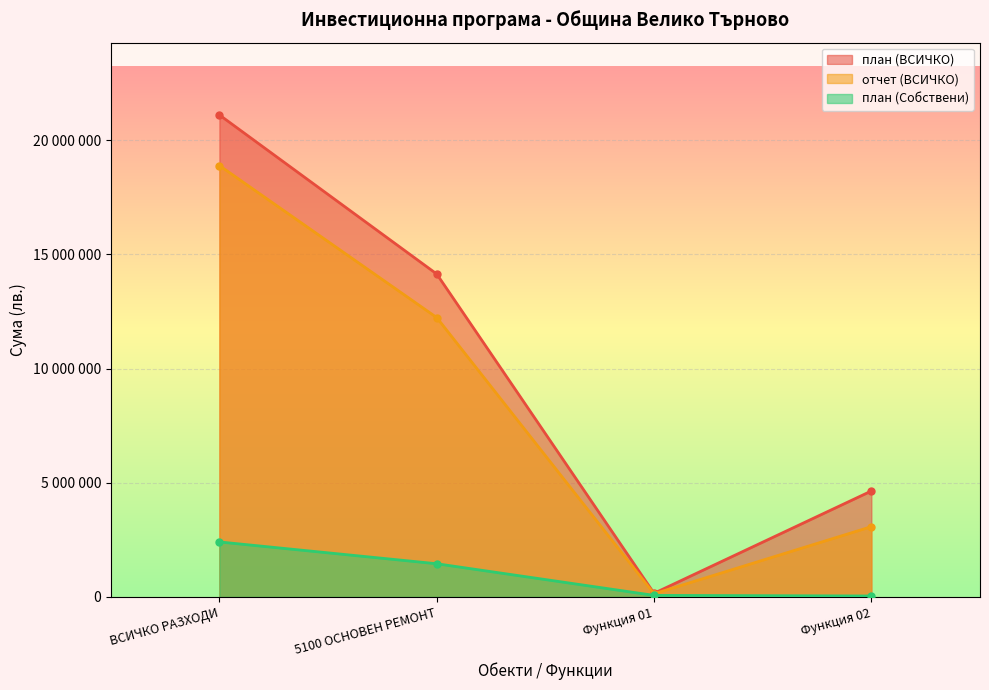

True or false: план (ВСИЧКО) and отчет (ВСИЧКО) intersect in this chart.

False